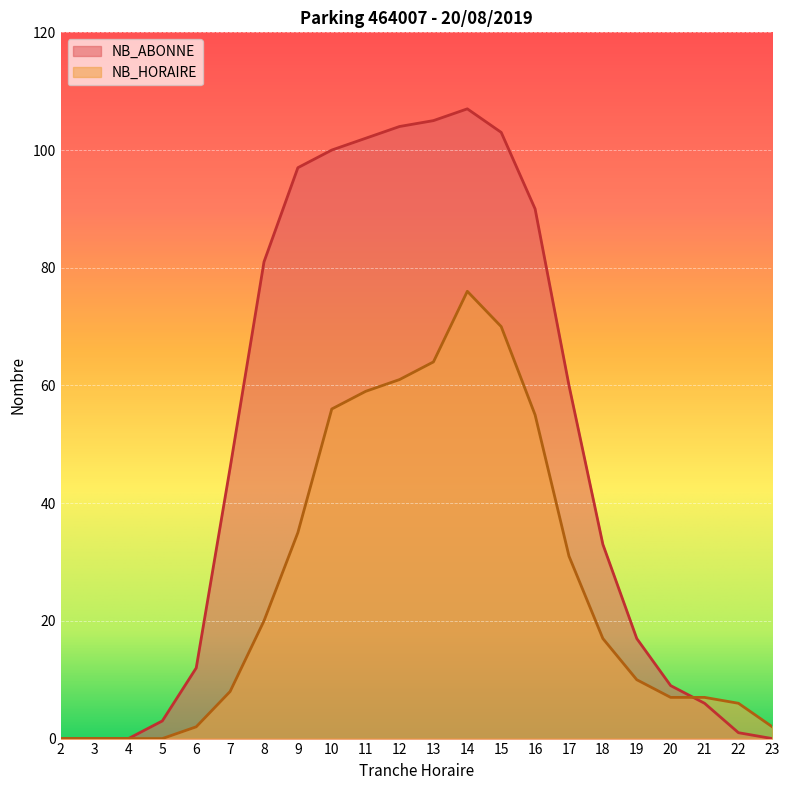

Which series has the largest total across all categories?

NB_ABONNE